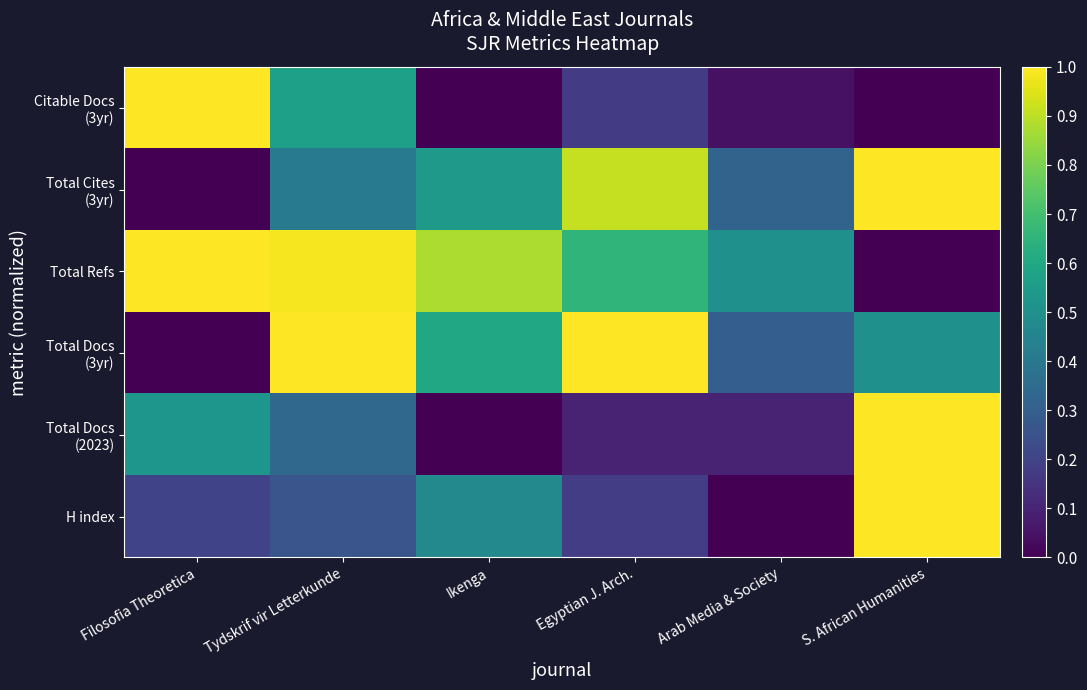

At which category is the sum across all series the highest?

Tydskrif vir Letterkunde